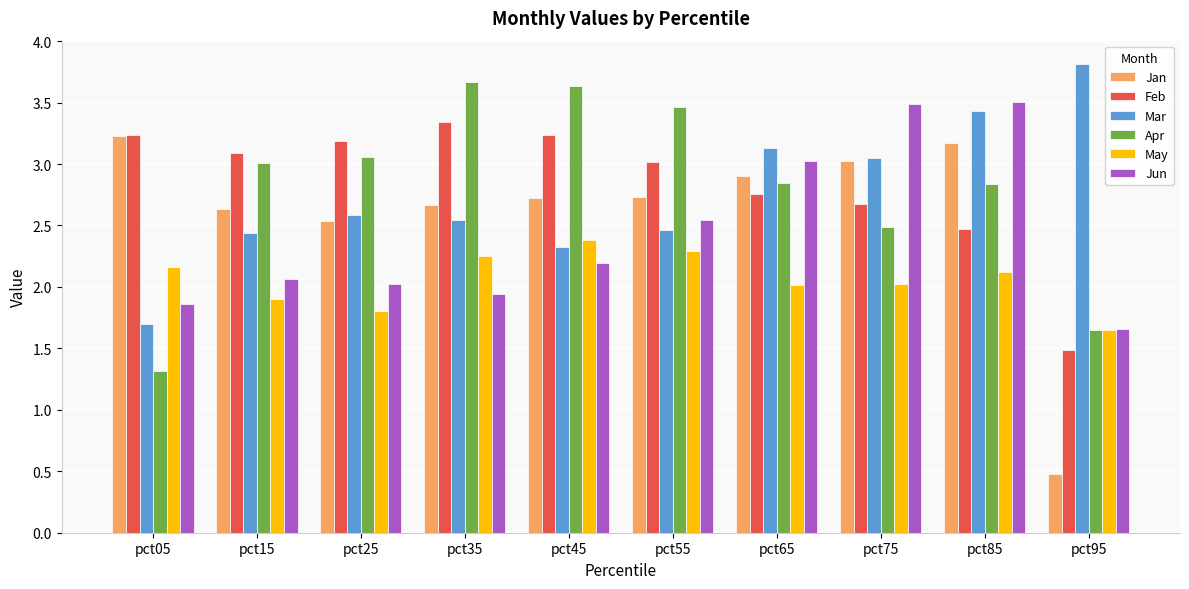

What is the total value across all series at pct25?

15.2